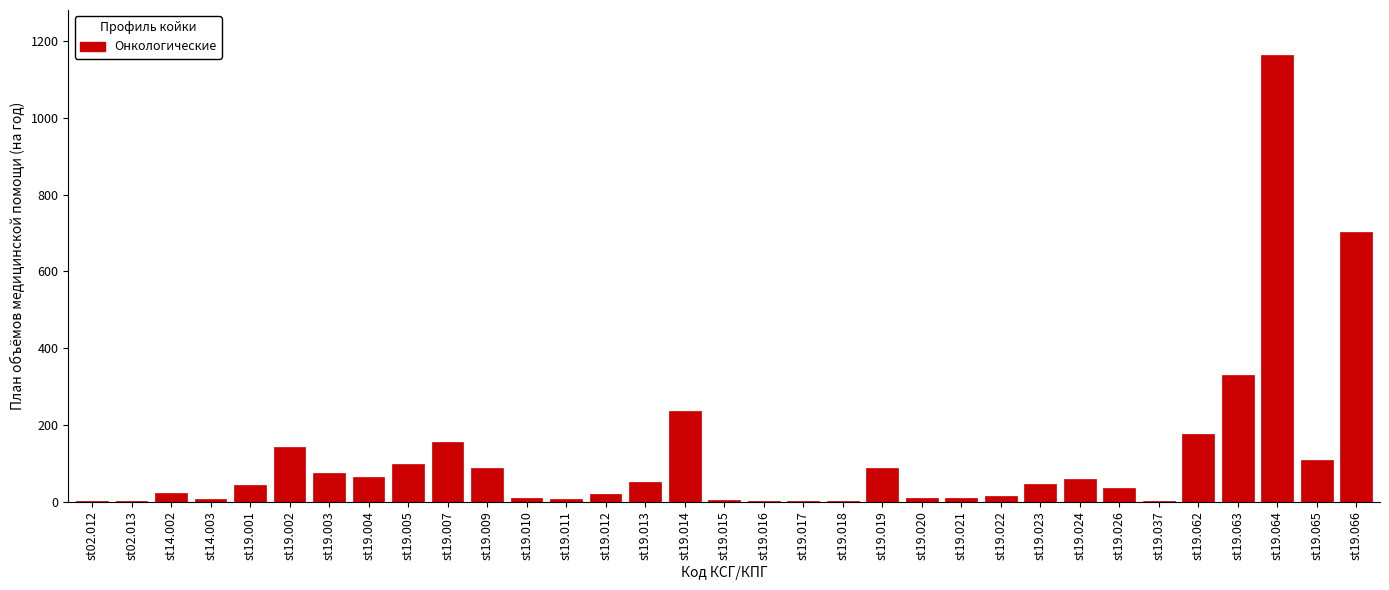

Is it true that the value at st19.001 is 43?

True